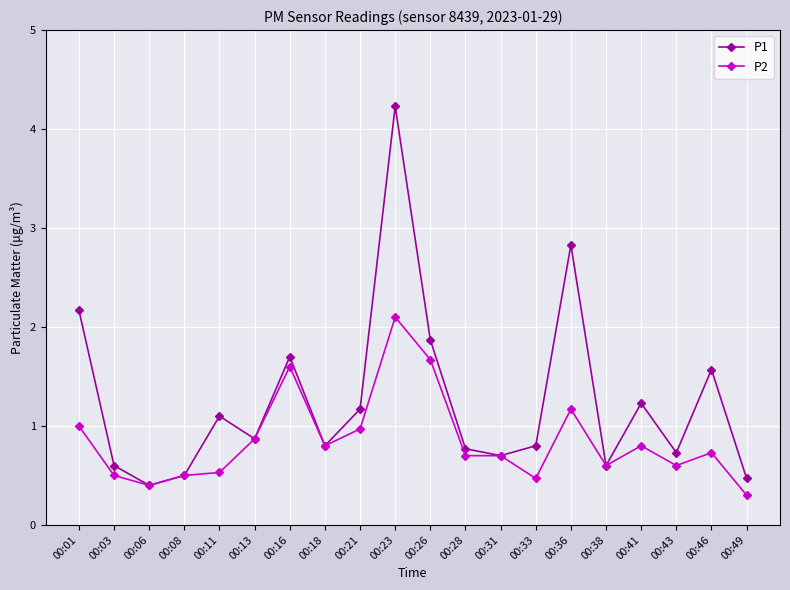

Which category has the highest value in the P1 series?

00:23